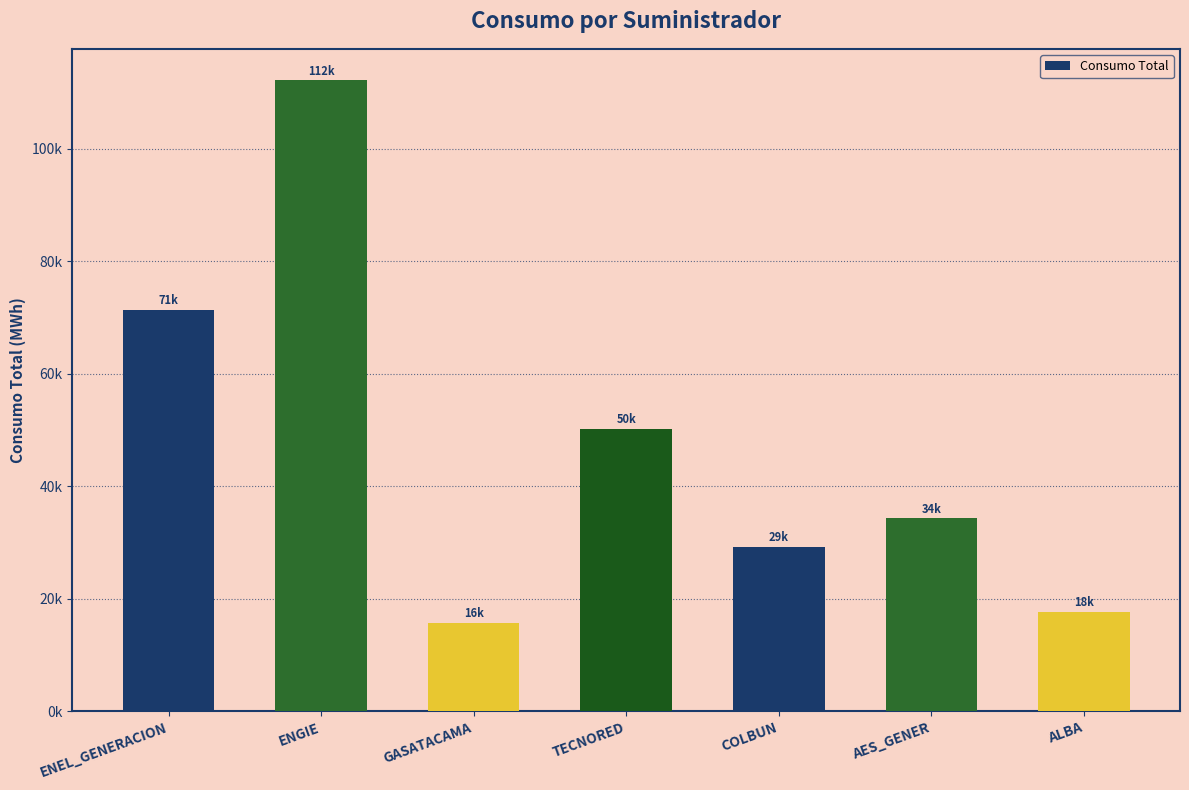

Are the bars horizontal?

No